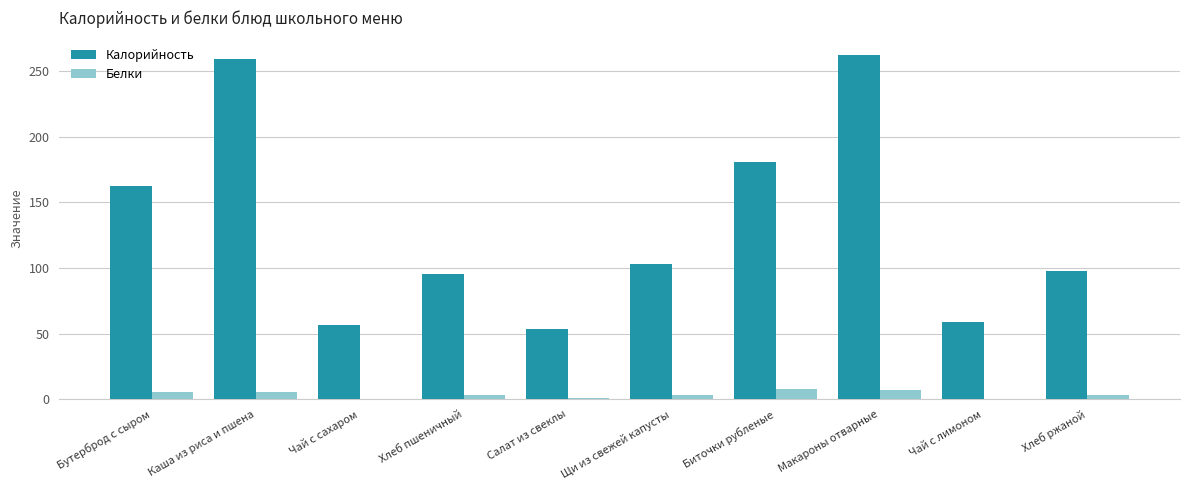

Are the bars horizontal?

No